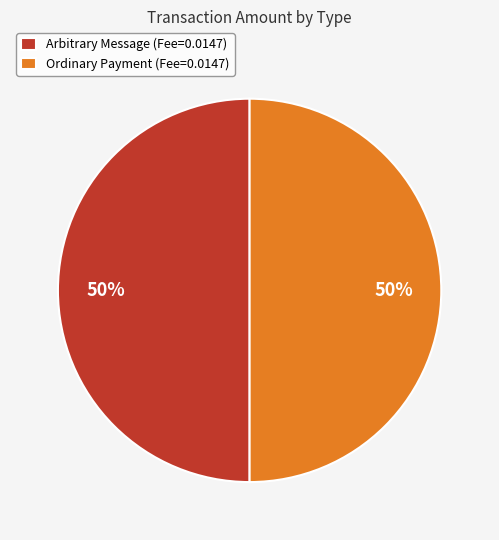

Is it true that Arbitrary Message (Fee=0.0147) is 39% of the pie?

False